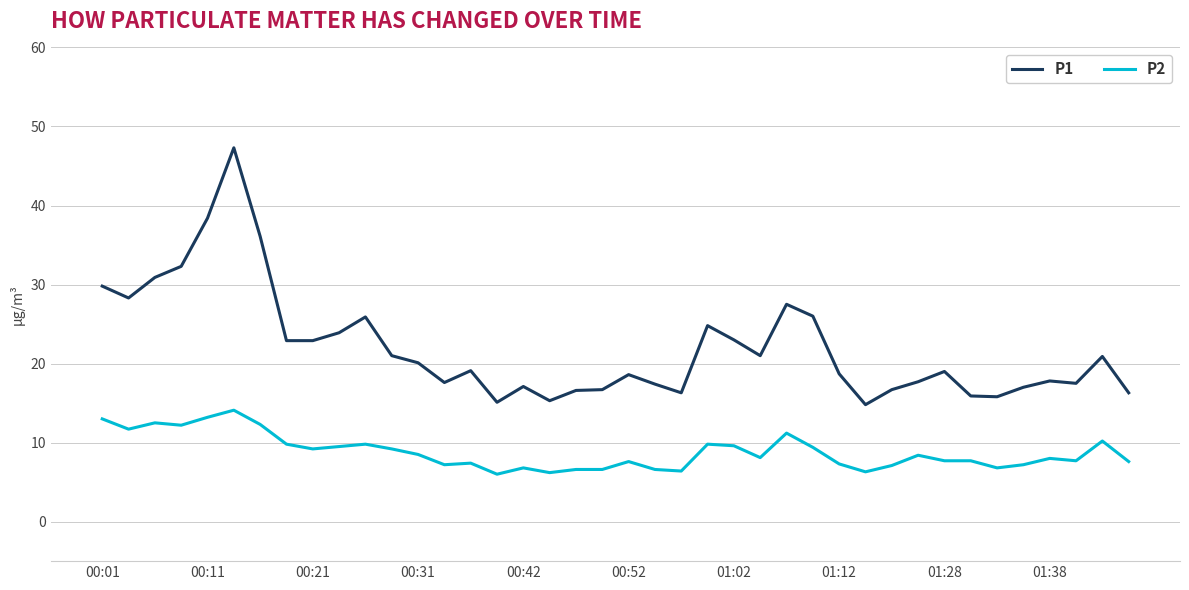

What is the maximum value for P2?

14.1